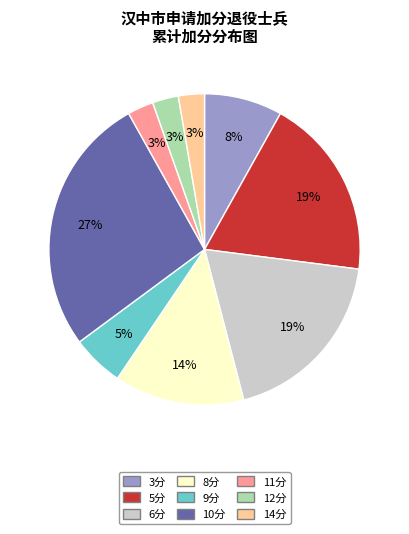

How many segments does this pie chart have?

9